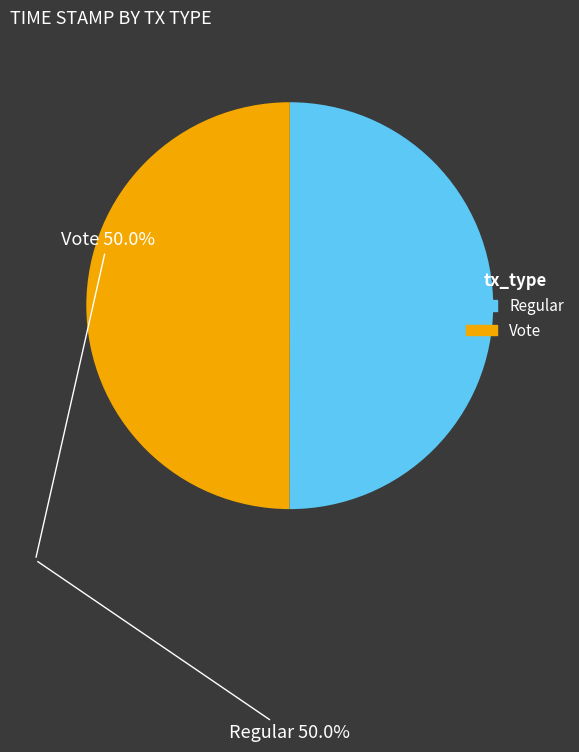

Count the number of slices in the pie.

2